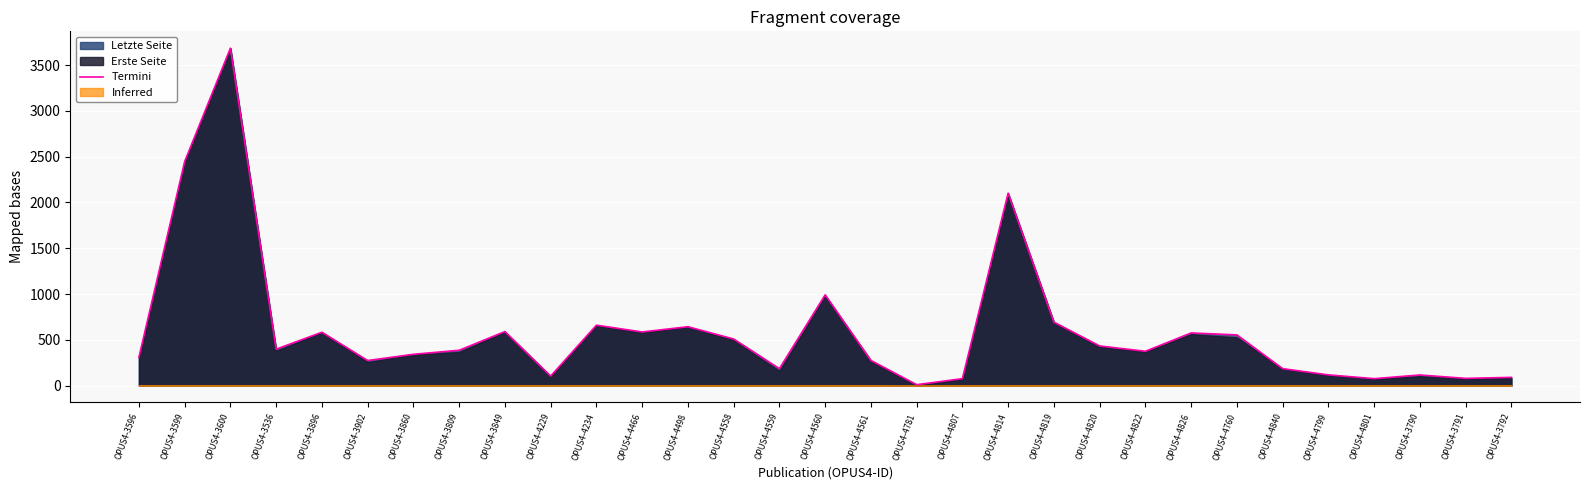

What is the average value?

595